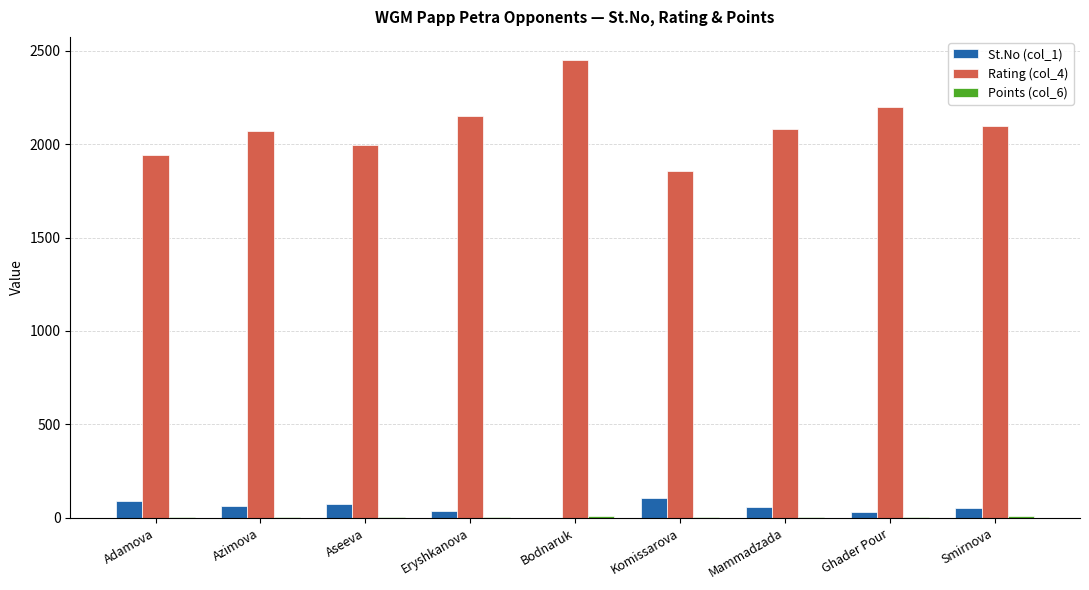

The St.No (col_1) series shows 54.0 at Smirnova. True or false?

True